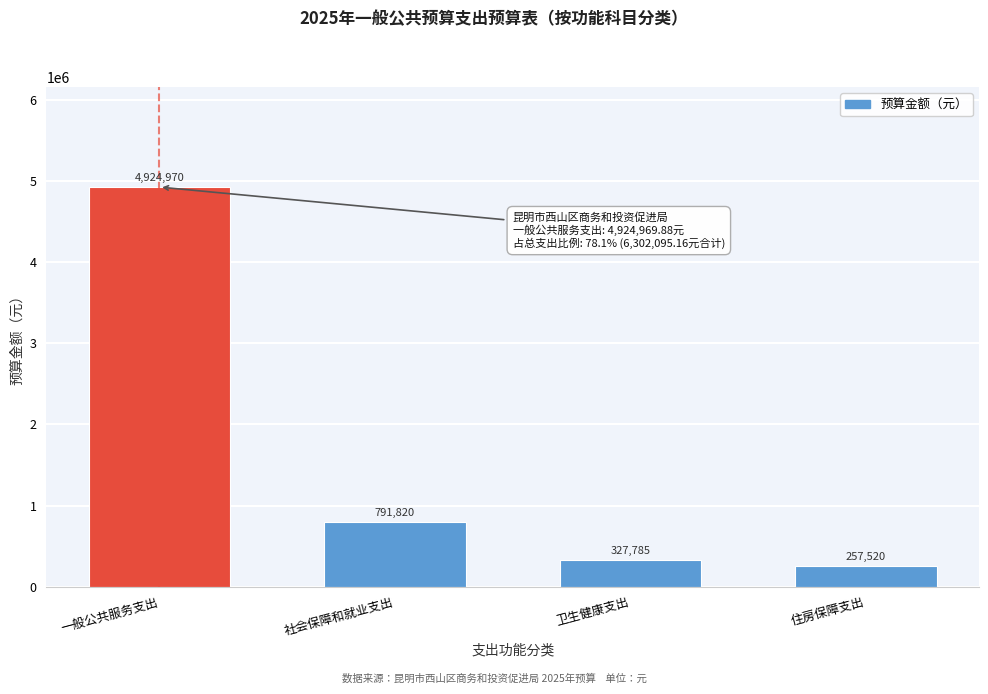

What is the ratio of the value at 一般公共服务支出 to the value at 社会保障和就业支出?

6.2